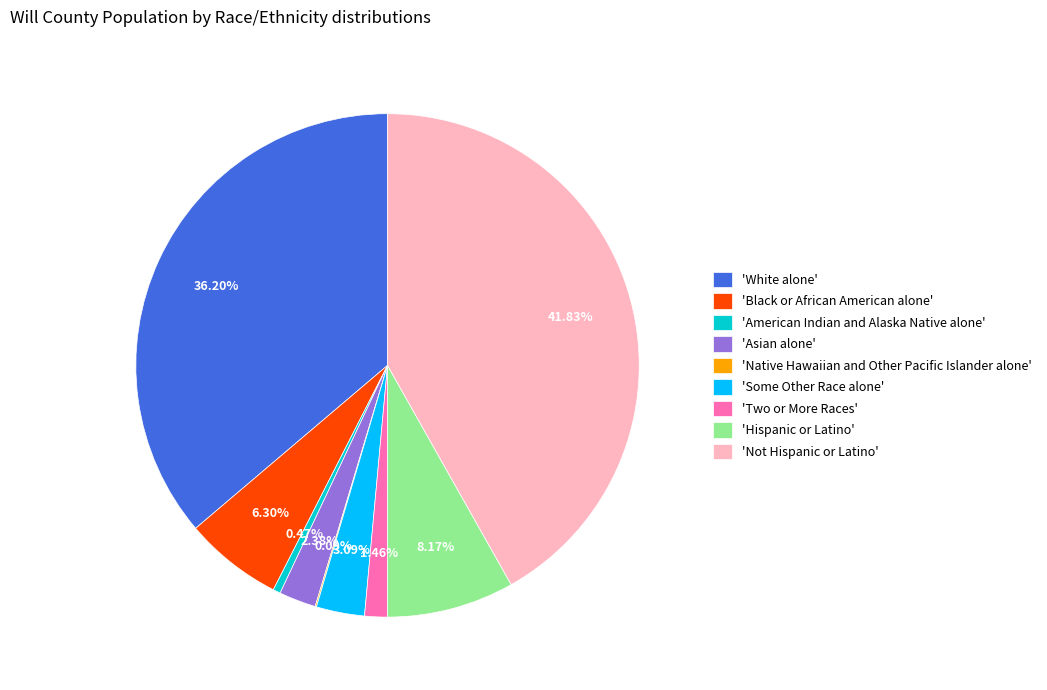

Is the sum of 'American Indian and Alaska Native alone' and 'Not Hispanic or Latino' greater than half?

No